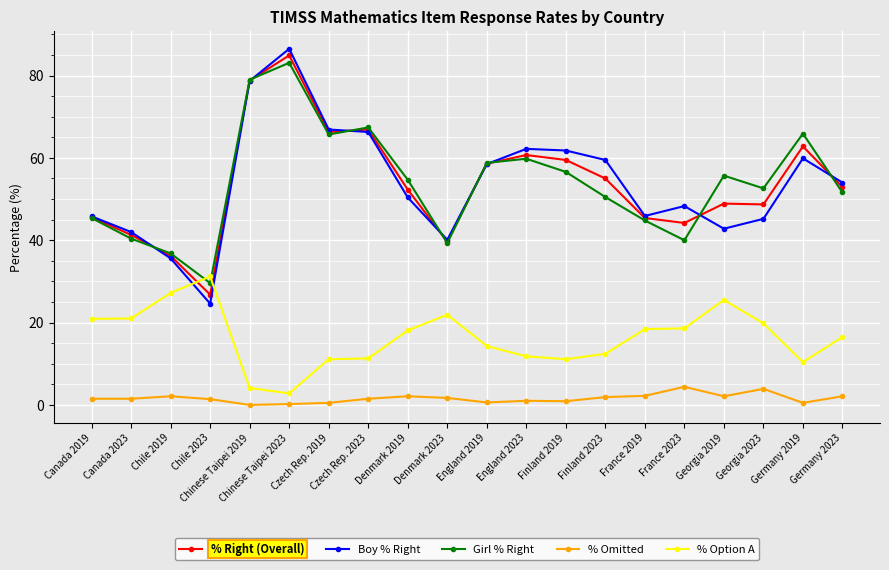

The Girl % Right series shows 56.6 at Finland 2019. True or false?

True